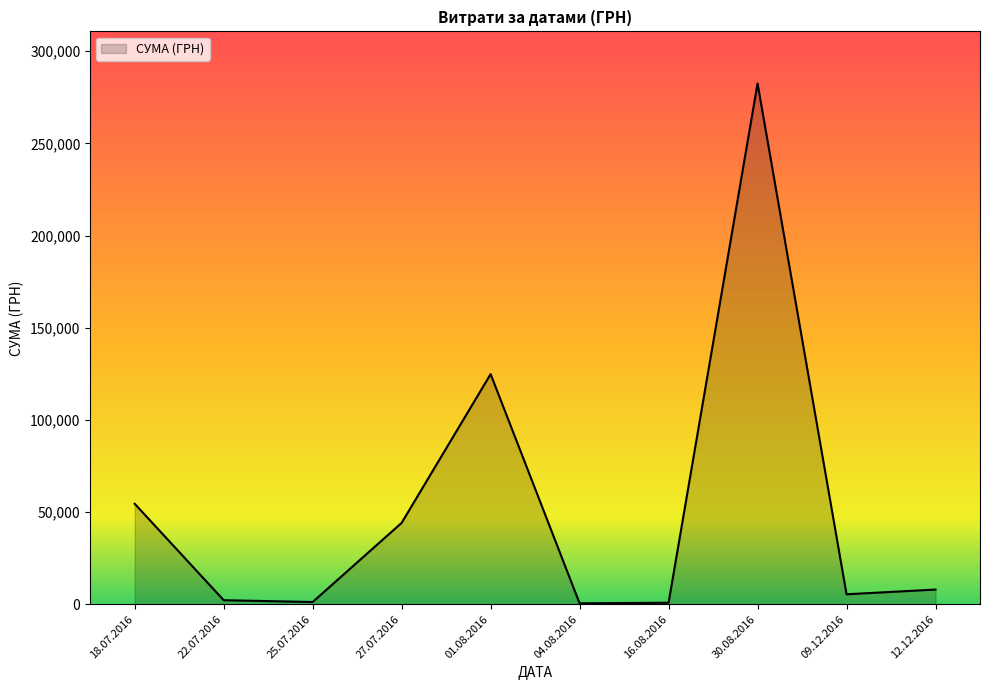

What is the maximum value shown in the chart?

282495.1